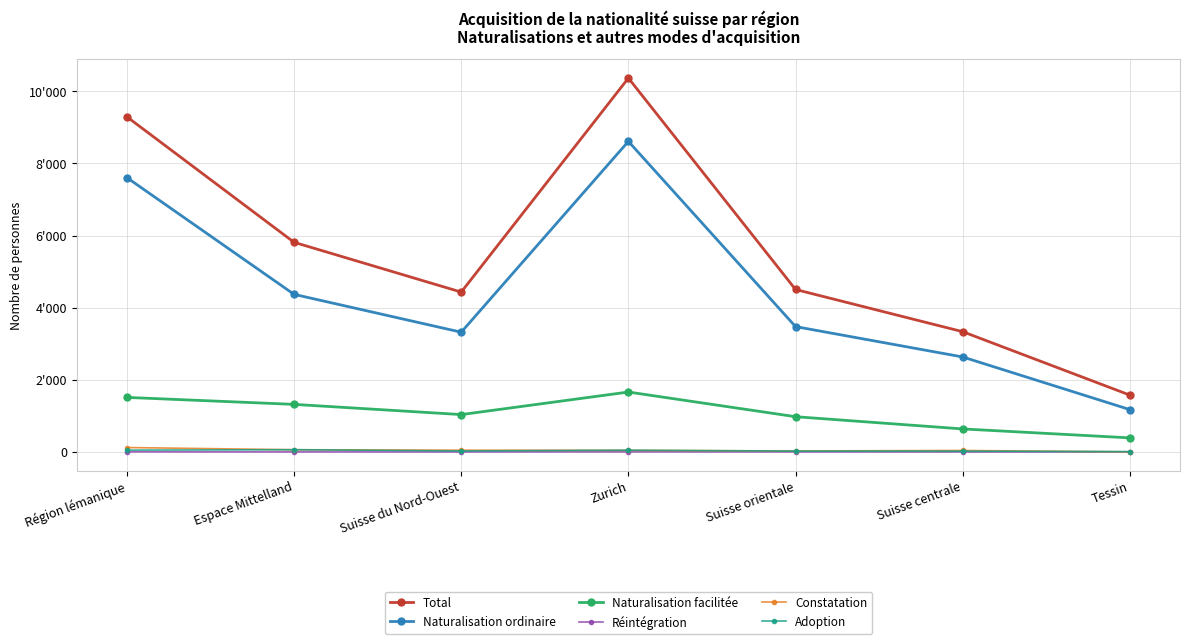

Is this an area chart (filled region under the line)?

No